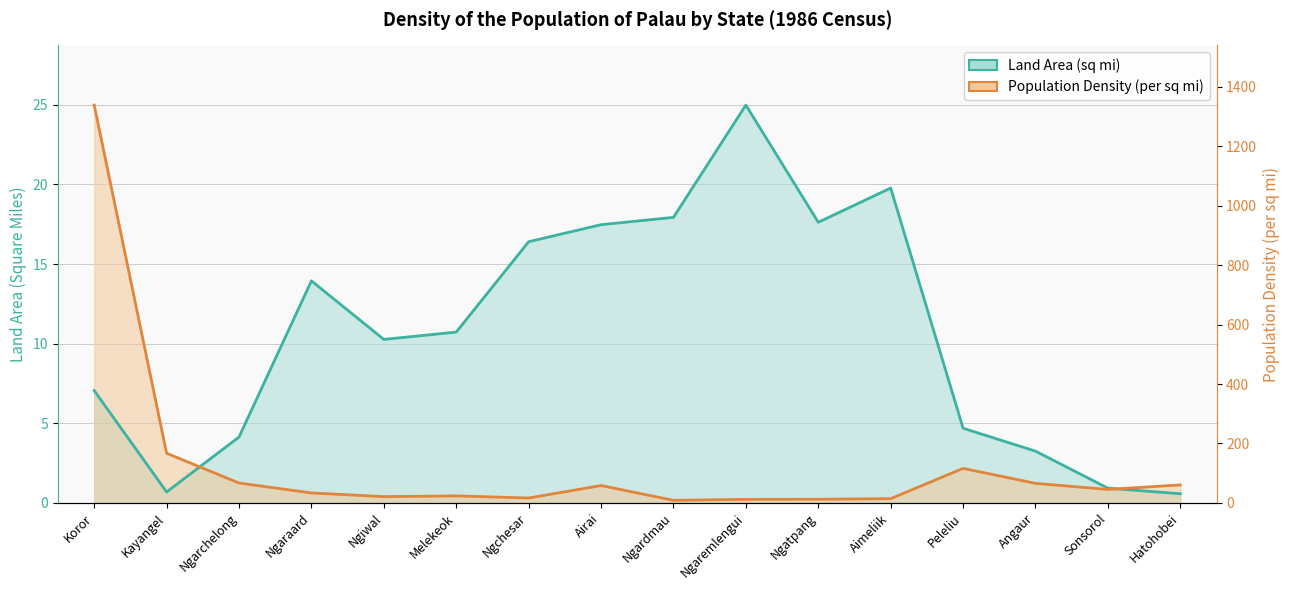

How many data points does each series have?

16